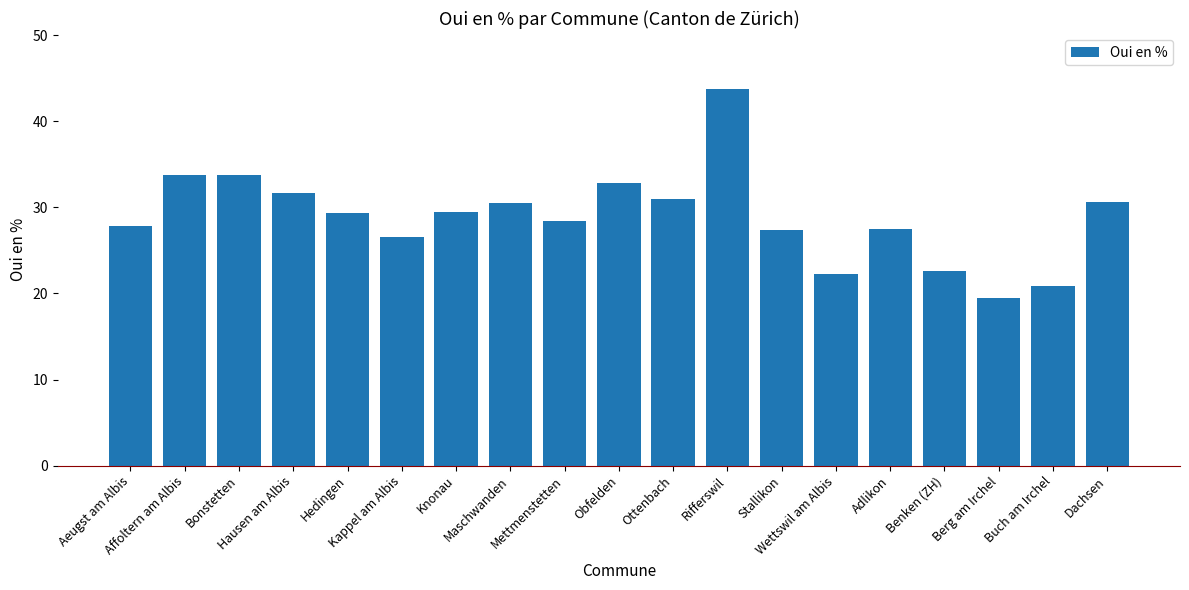

What is the minimum value shown in the chart?

19.4